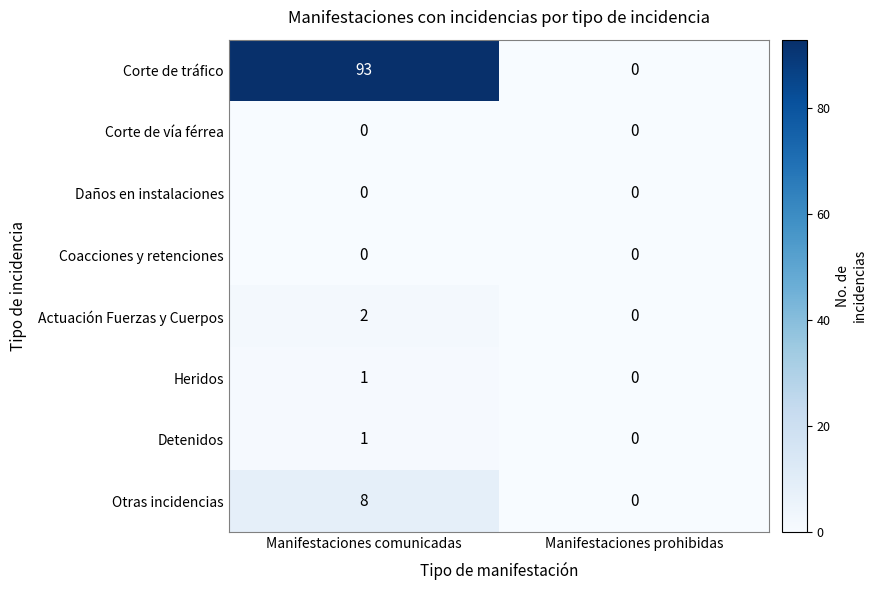

What is the difference between the Corte de tráfico values at Manifestaciones prohibidas and Manifestaciones comunicadas?

93